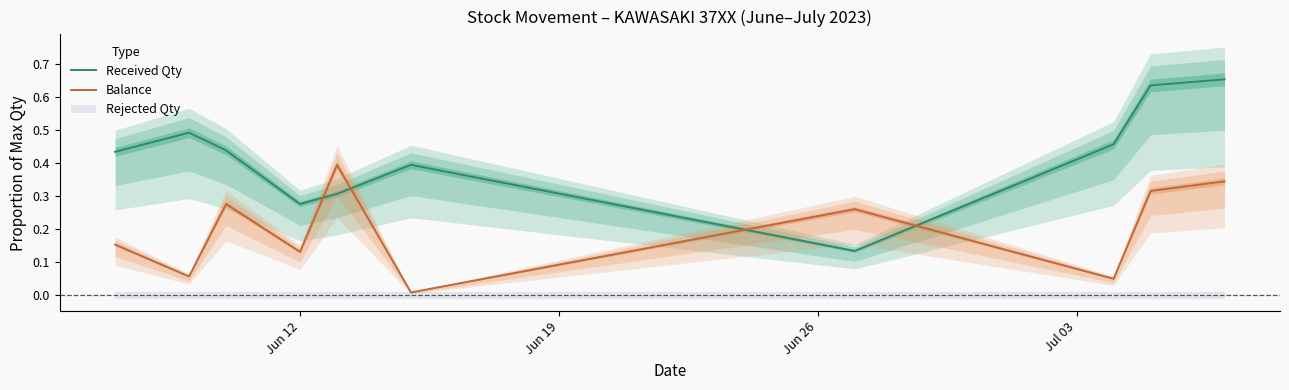

At which category is the sum across all series the highest?

9